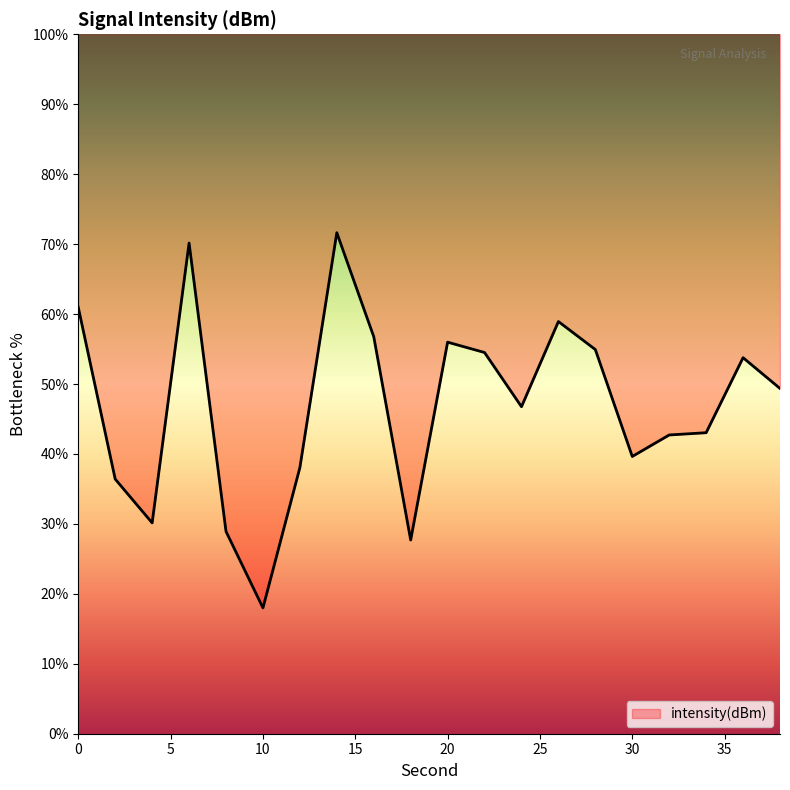

How many data points are less than 49?

10